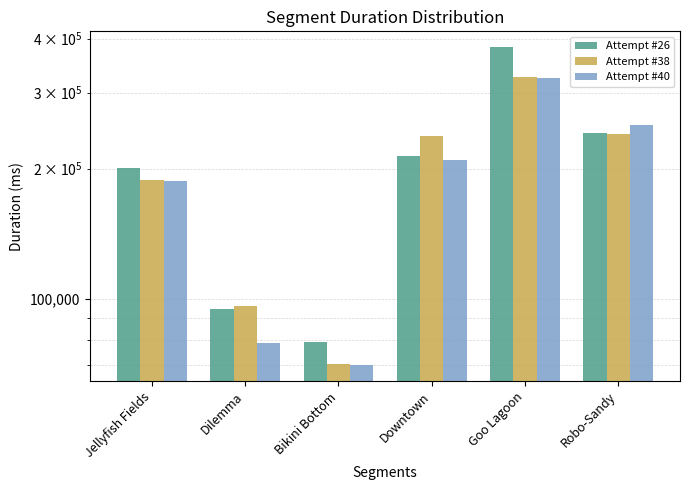

At which category is the sum across all series the highest?

Goo Lagoon